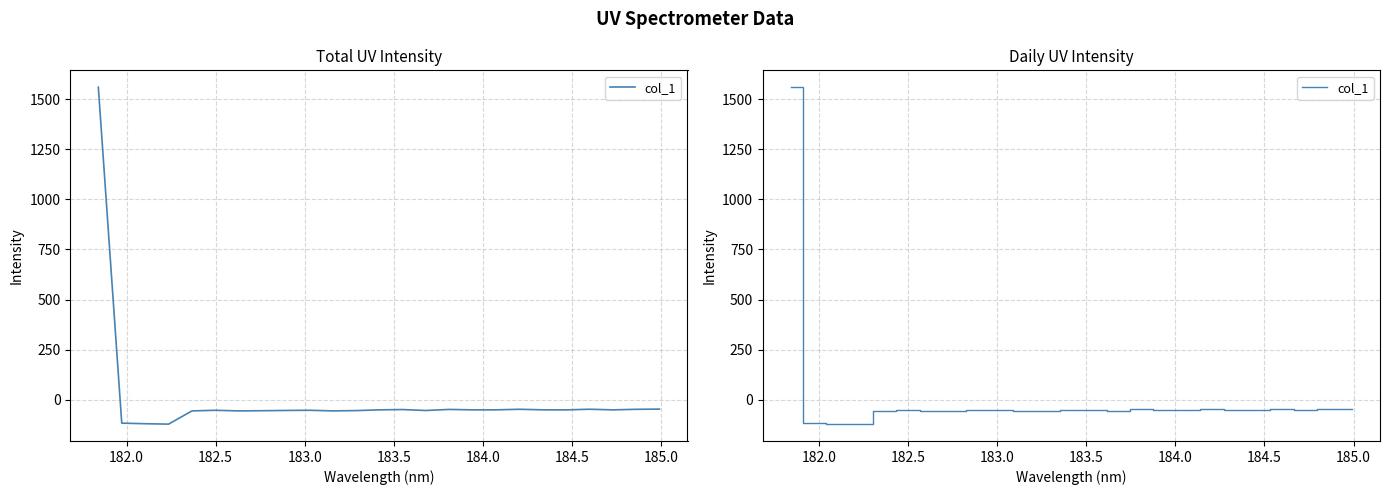

Does the chart display data point markers on the line(s)?

No